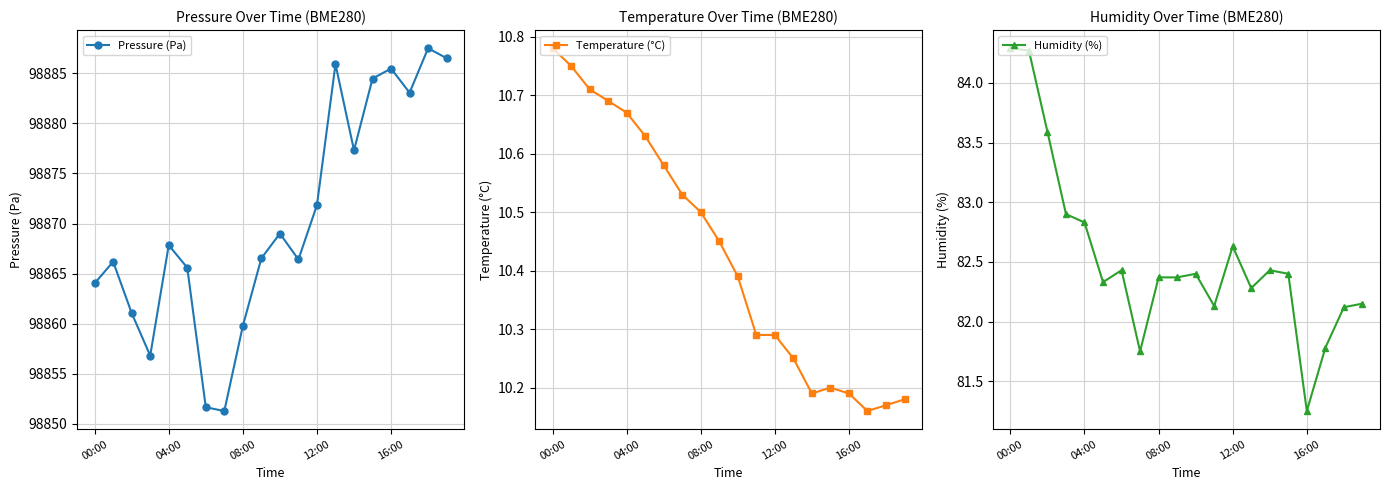

What is the lowest value of the Temperature (°C) series?

10.2